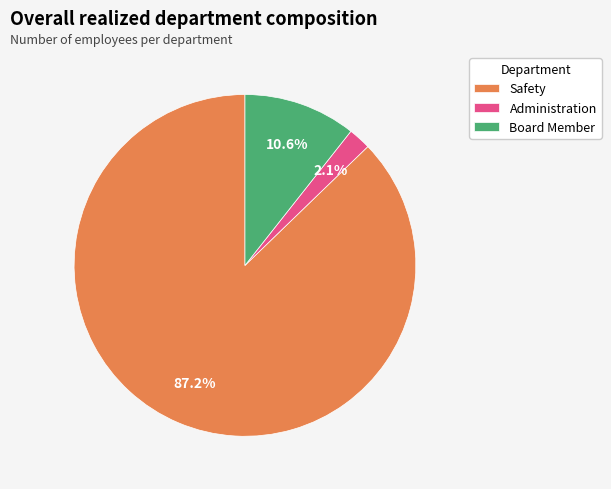

To the nearest percent, what portion does Safety represent?

87%